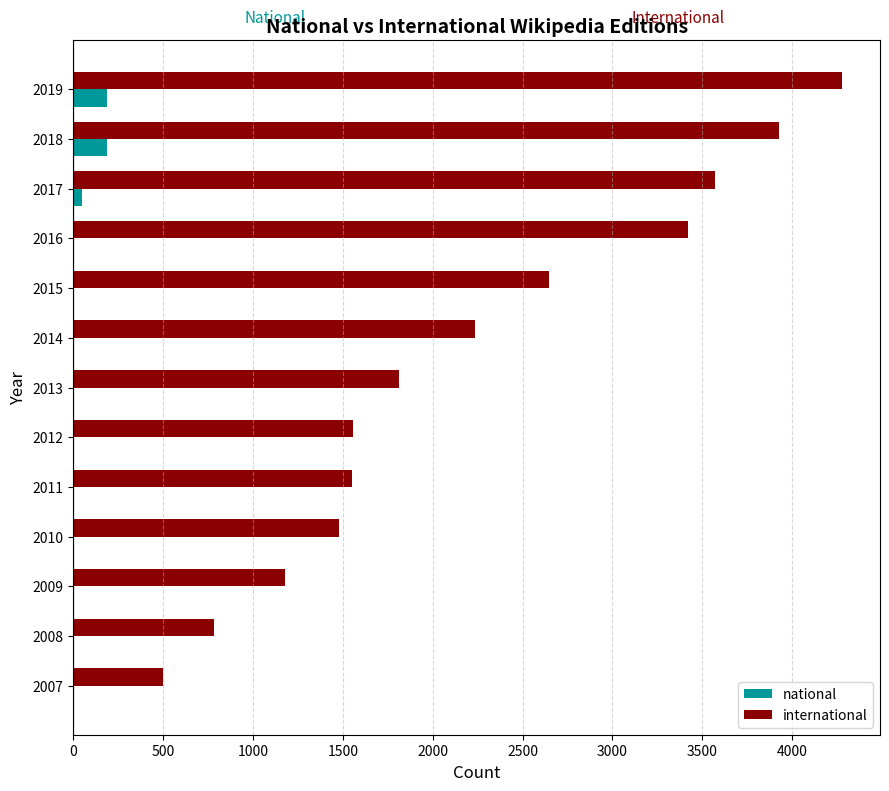

True or false: international has a value of 2559.2 at 2010.

False